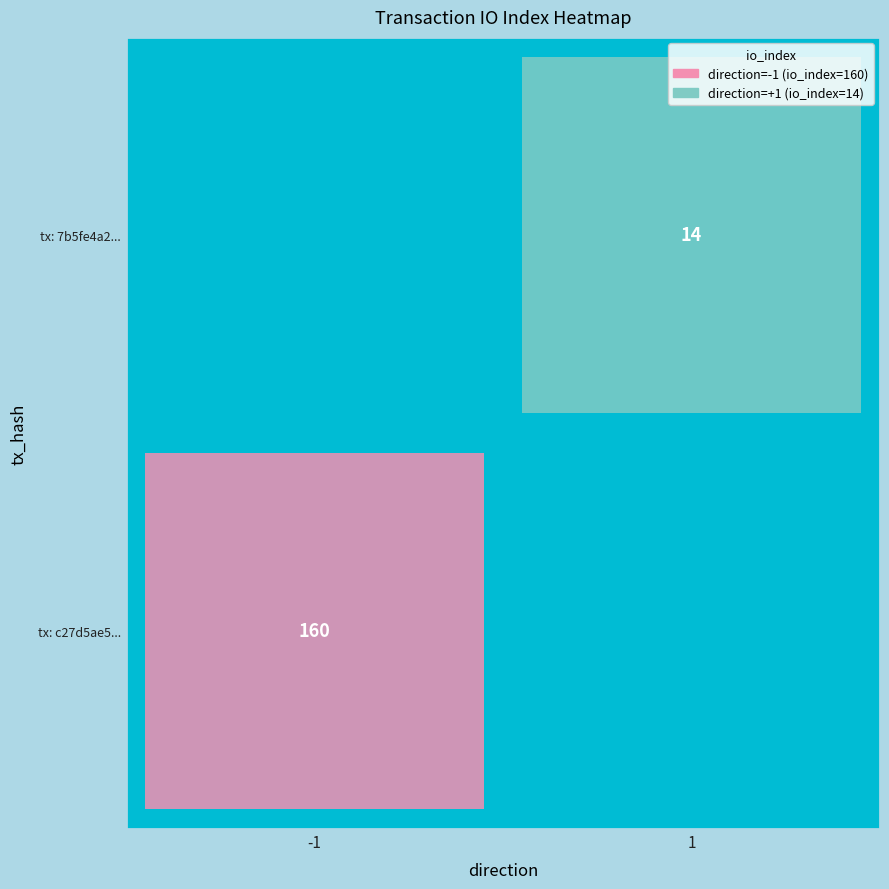

What is the approximate value of c27d5ae51da38a9836dbfdd9cb8f0783a042427 at io_index?

160.0